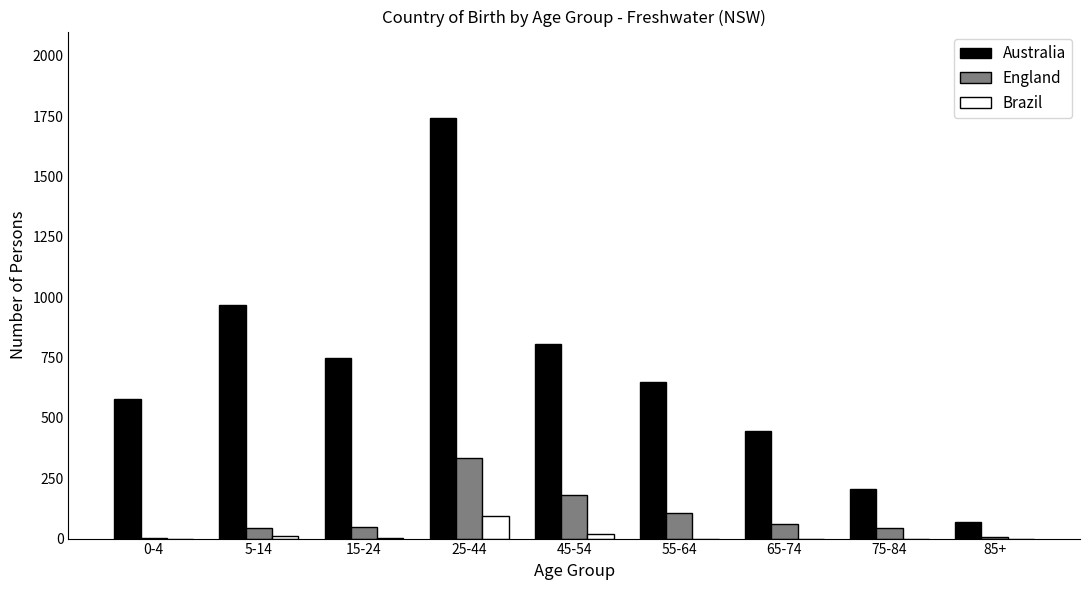

What is the sum of all Brazil values?

129